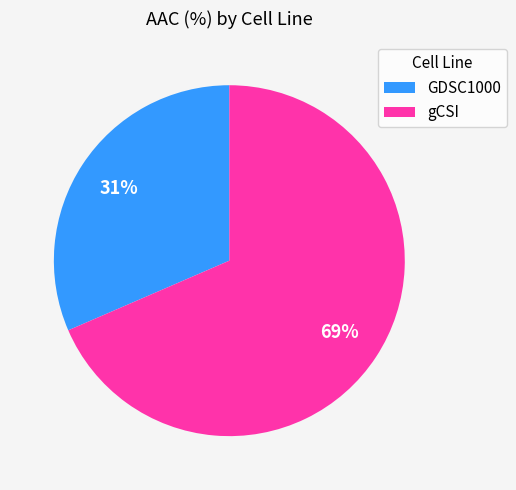

Between GDSC1000 and gCSI, which is larger?

gCSI